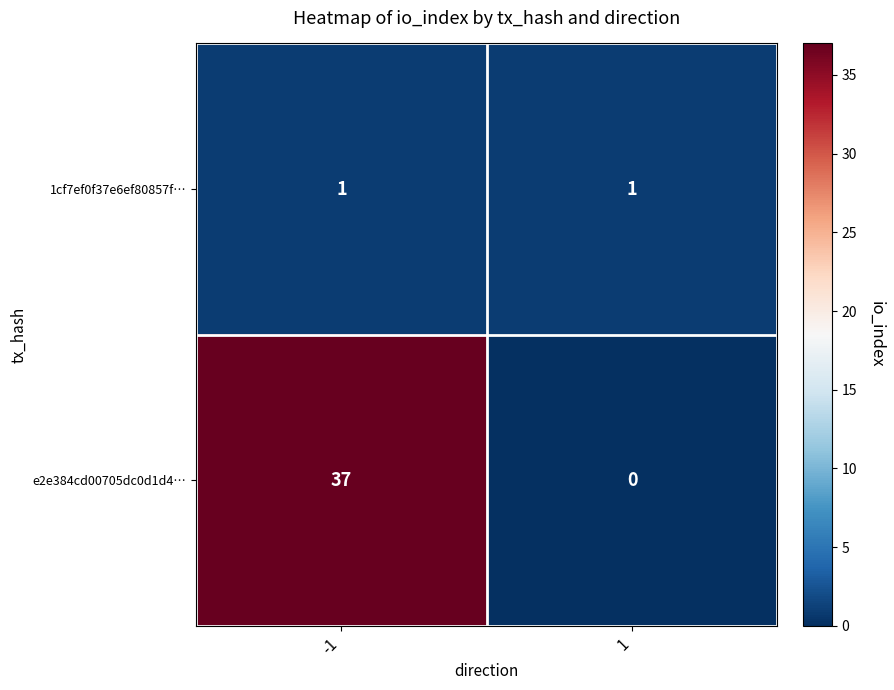

What value does the e2e384cd00705dc0d1d4… series have at -1, to the nearest 10?

40